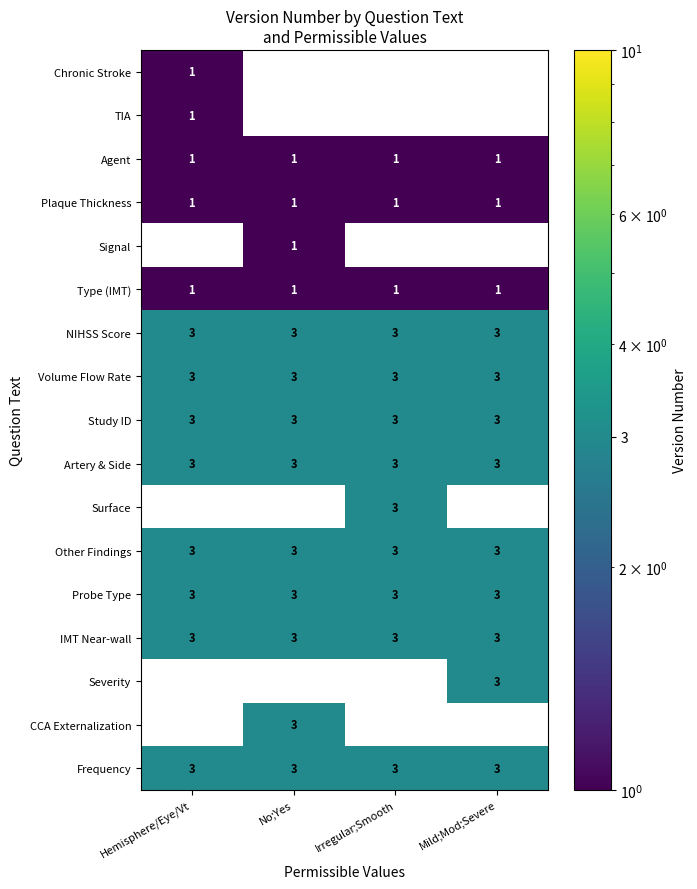

Which series changed the most between Hemisphere/Eye/Vt and No;Yes?

CCA Externalization